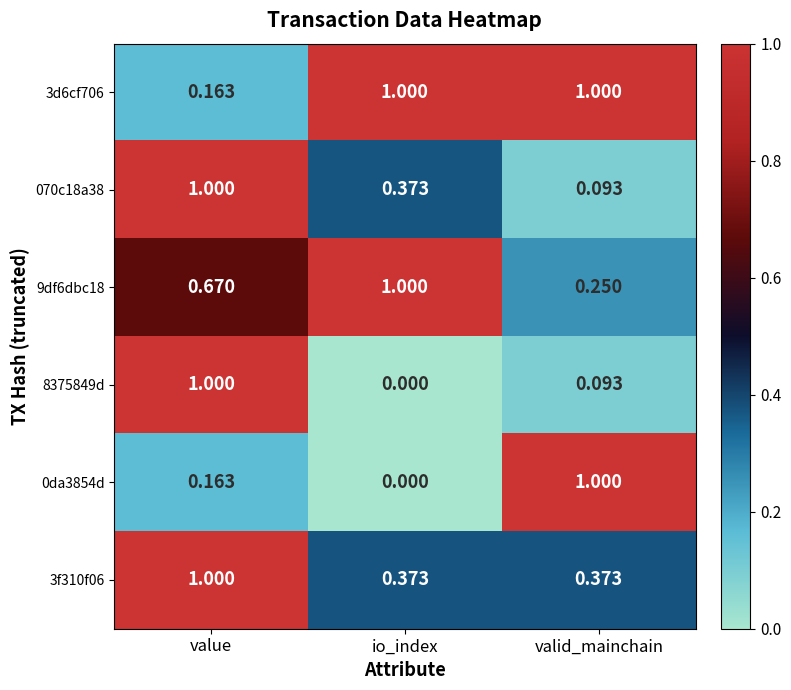

How many positive values does the 0da3854d series have?

2